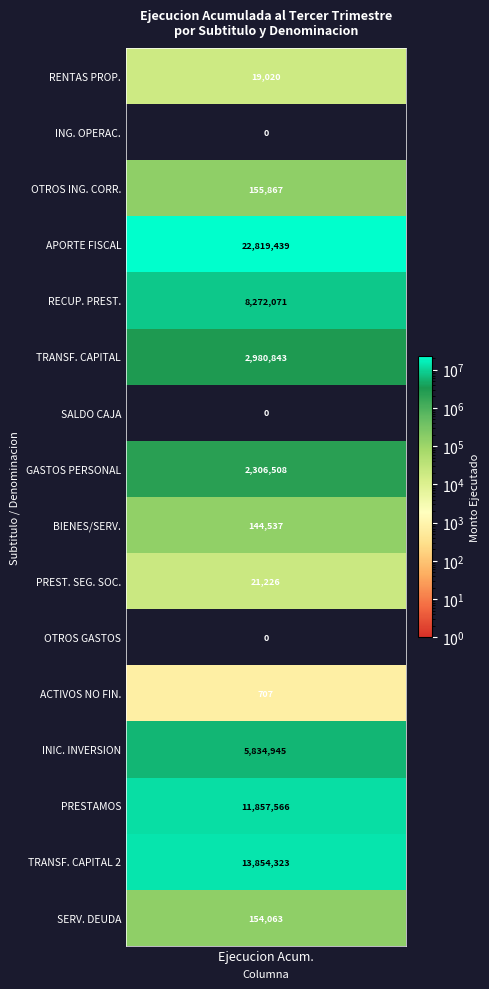

Reading left to right, extract all data points from this chart.

19020	0	155867	22819439	8272071	2980843	0	2306508	144537	21226	0	707	5834945	11857566	13854323	154063